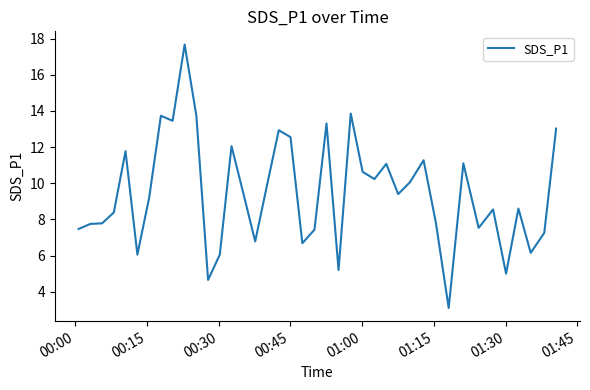

What is the minimum value shown in the chart?

3.1